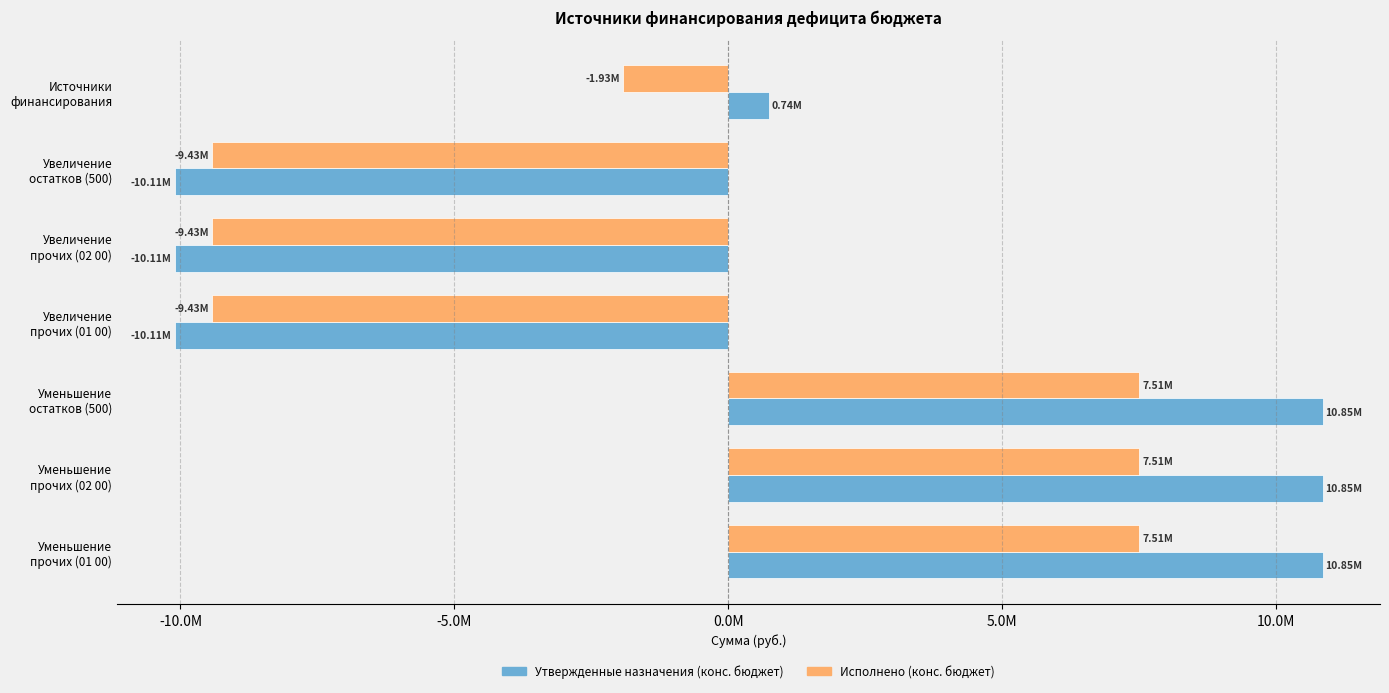

What are all the series names shown in the legend?

Утвержденные назначения (конс. бюджет), Исполнено (конс. бюджет)